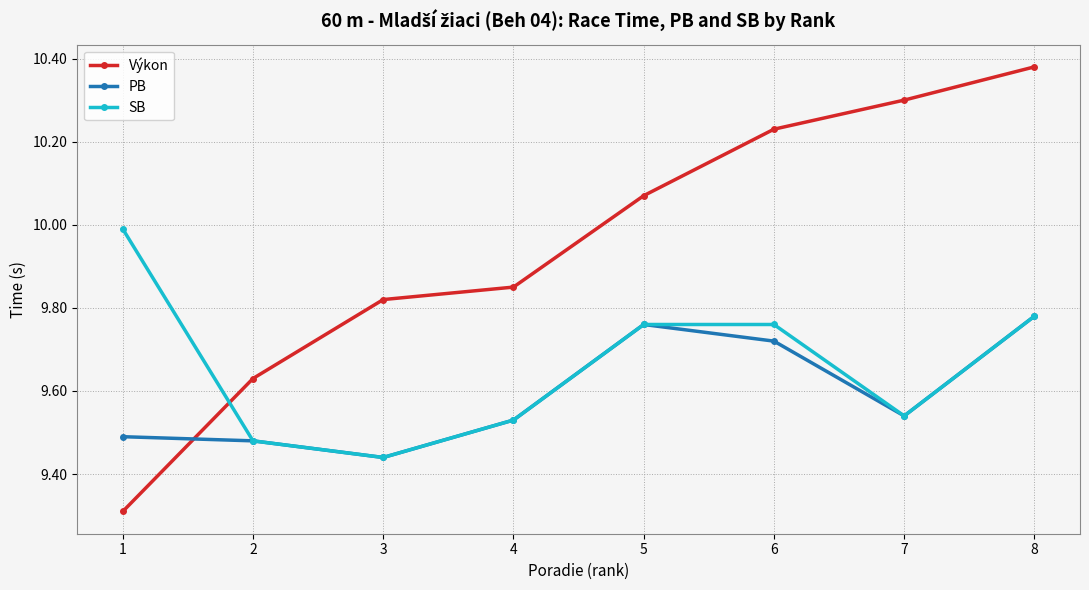

How many times do SB and Výkon cross each other?

1